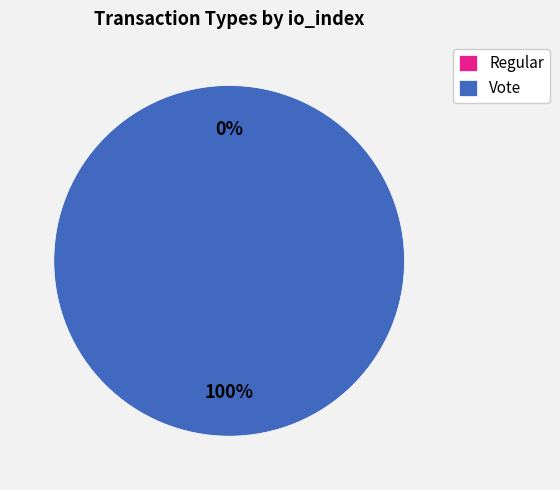

Rank the categories by value from lowest to highest.

Regular, Vote